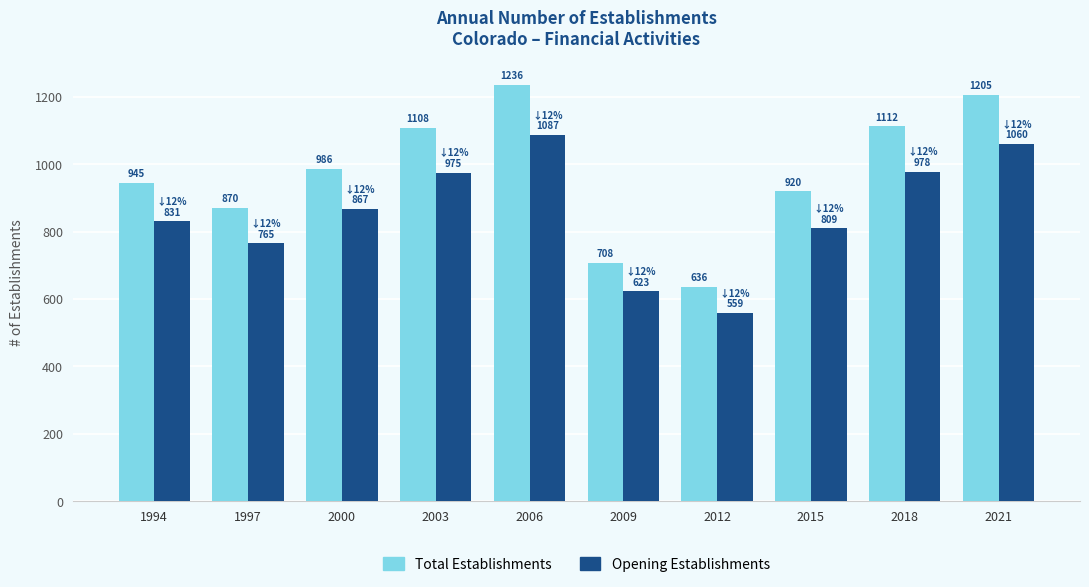

Is it true that Opening Establishments equals 635 at 2006?

False